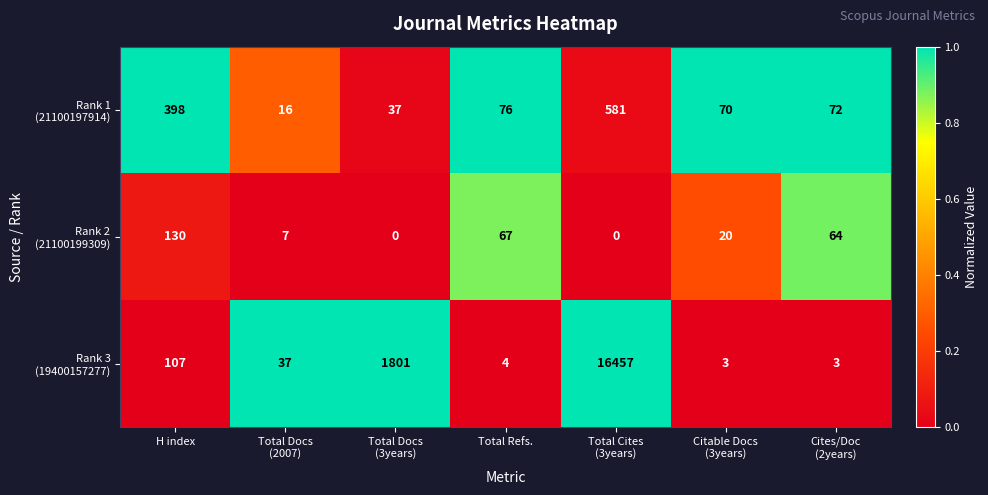

What is the maximum value shown in the chart?

16457